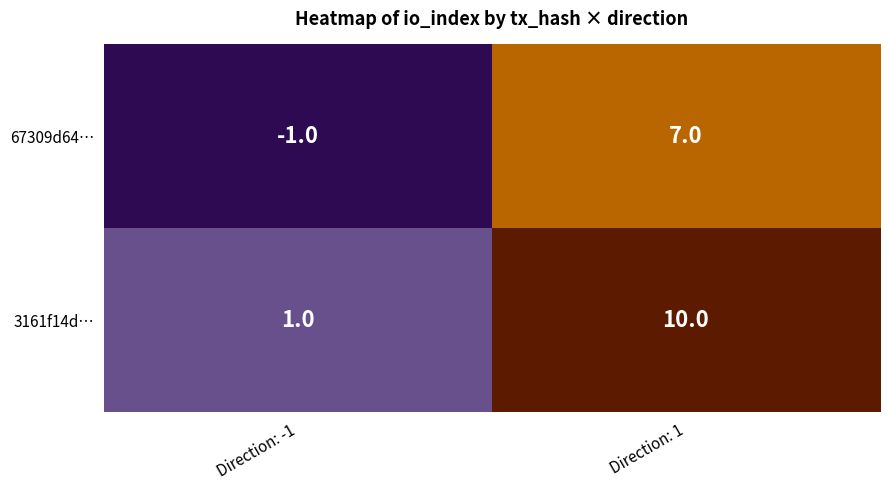

What is the average value of the 3161f14d… series?

6